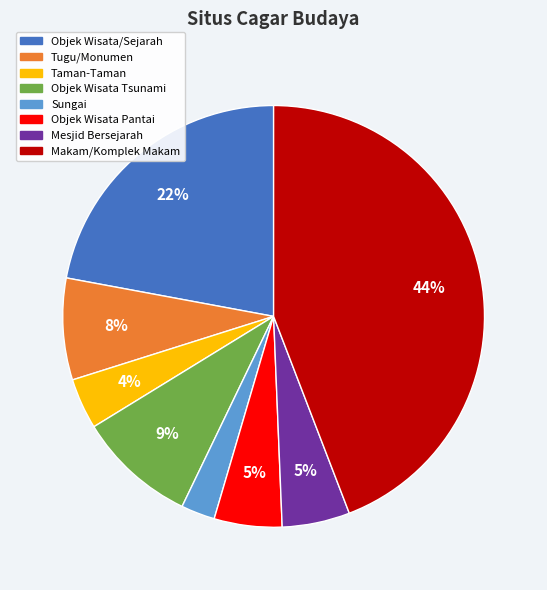

Is it true that Mesjid Bersejarah is 5% of the pie?

True